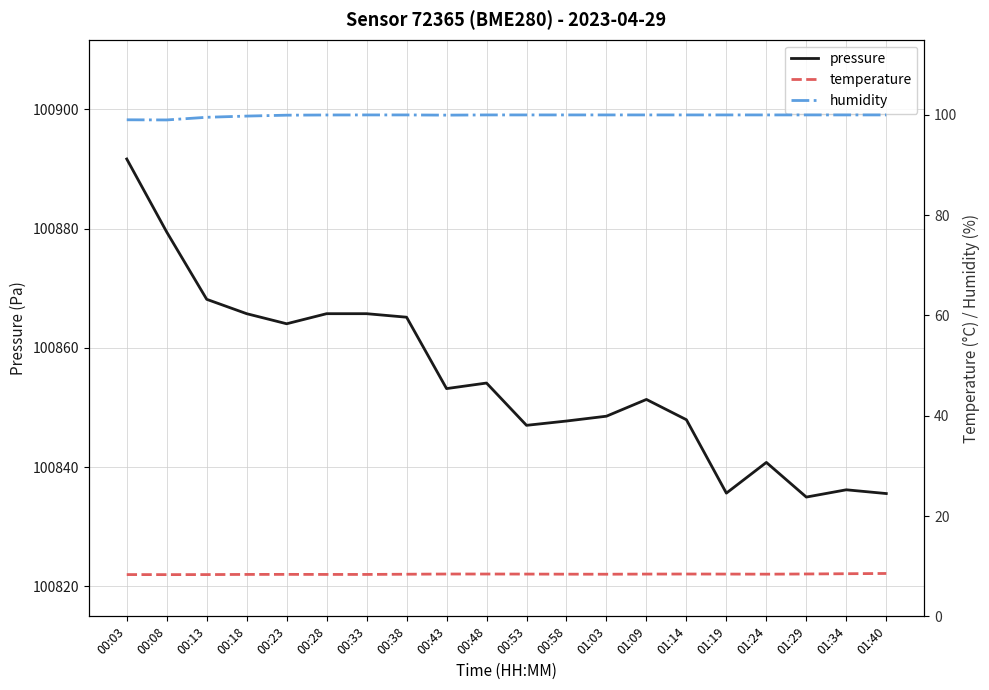

At 00:03, list the series in order from largest to smallest.

pressure, humidity, temperature